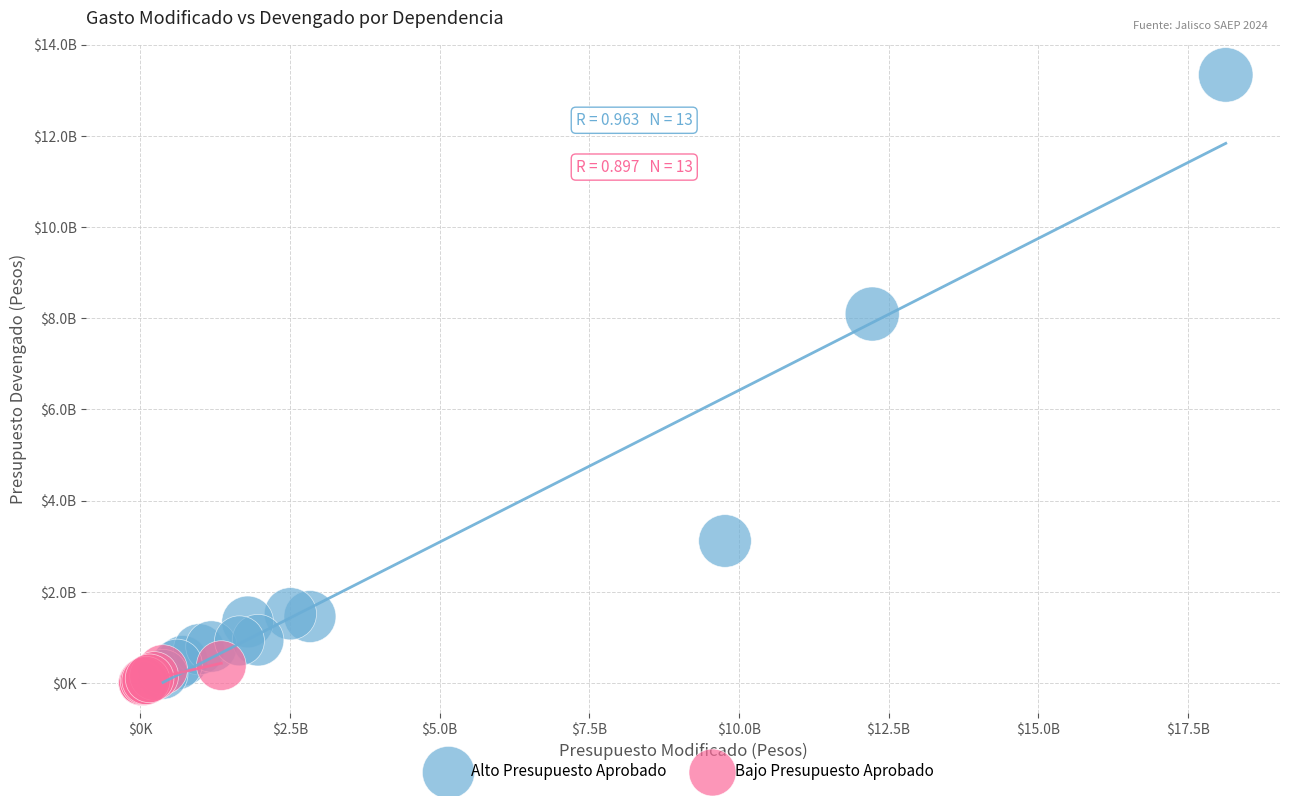

Which series reaches the maximum Y coordinate?

Alto Presupuesto Aprobado